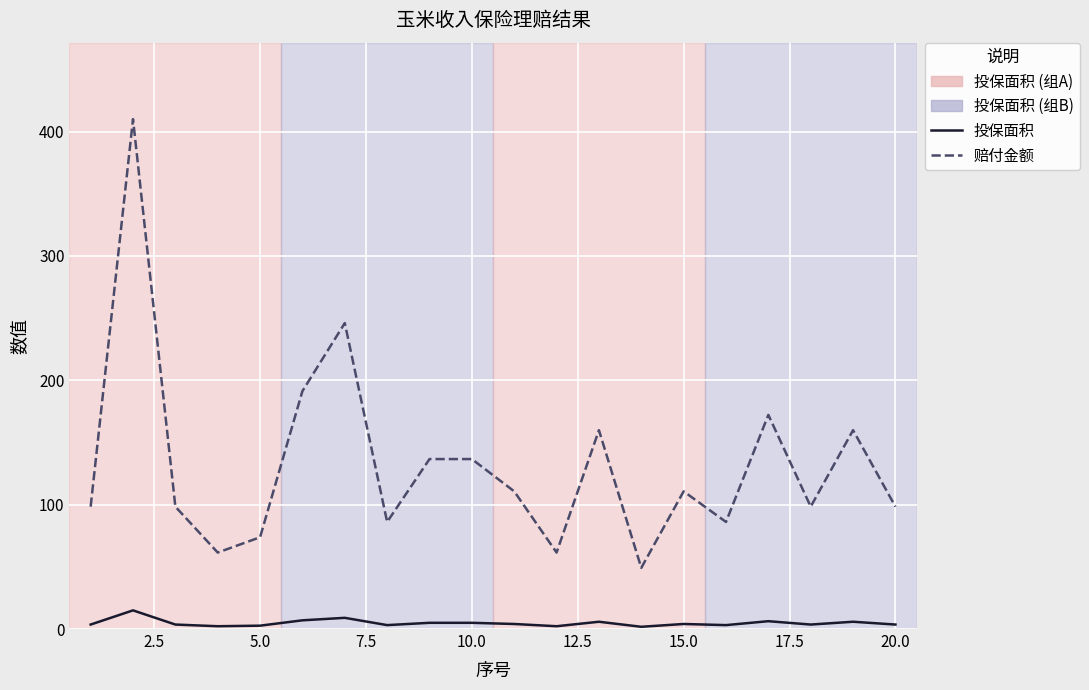

True or false: 投保面积 and 赔付金额 intersect in this chart.

False